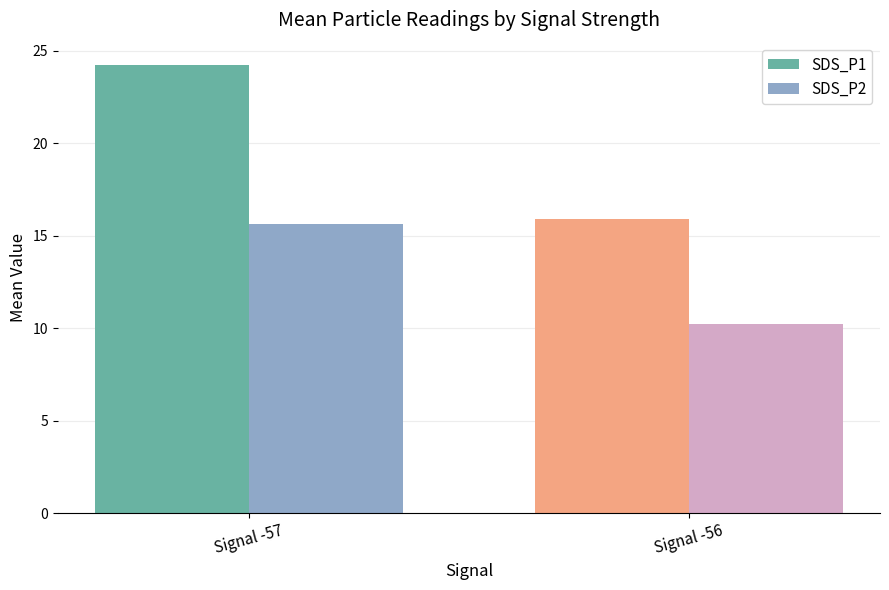

What is the difference between the highest and lowest values at Signal -56?

5.7